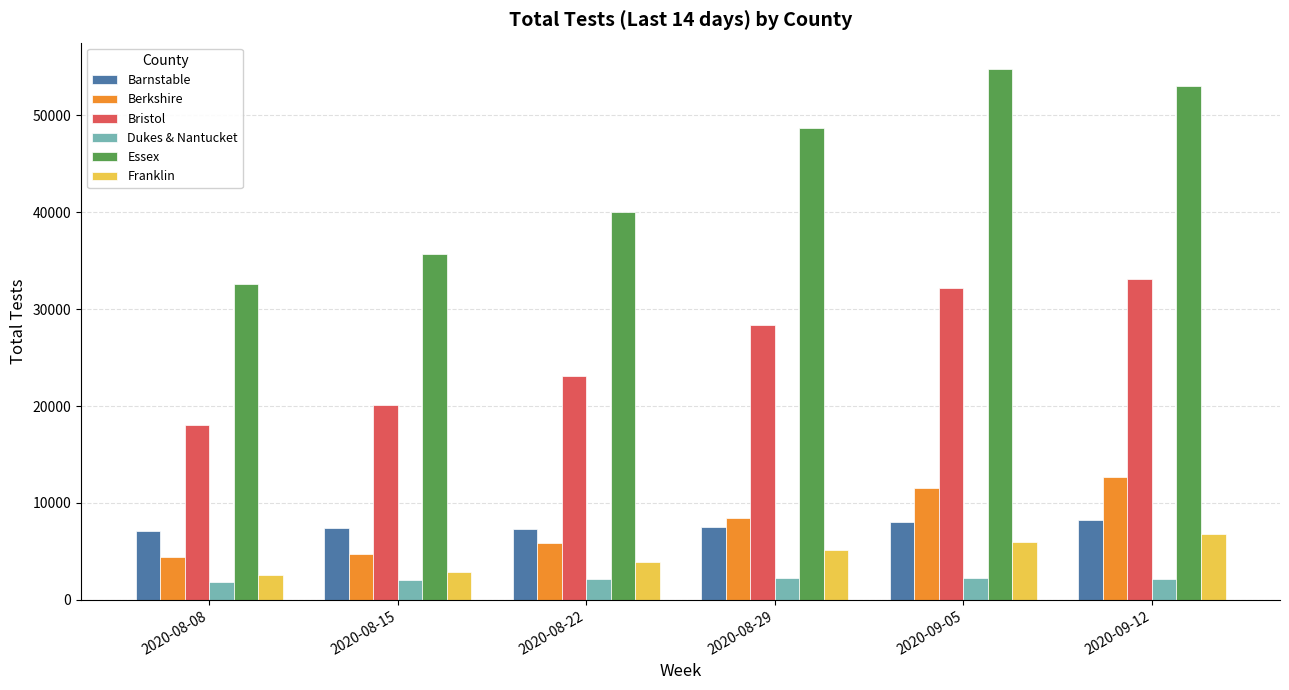

What is the highest value of the Bristol series?

33151